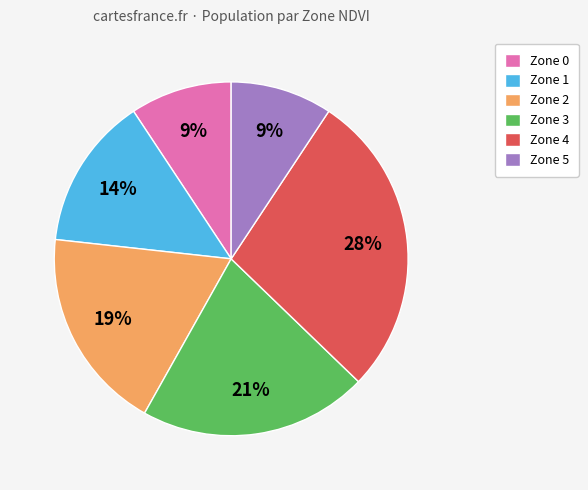

True or false: Zone 2 accounts for 24% of the total.

False